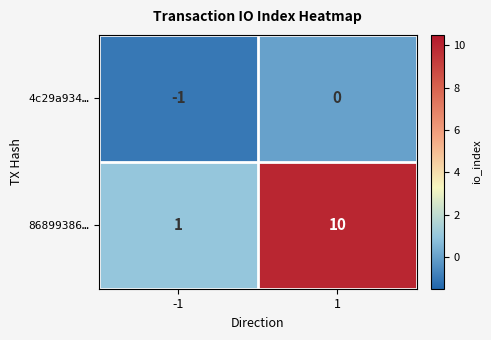

Between -1 and 1, which series saw the biggest shift?

86899386…